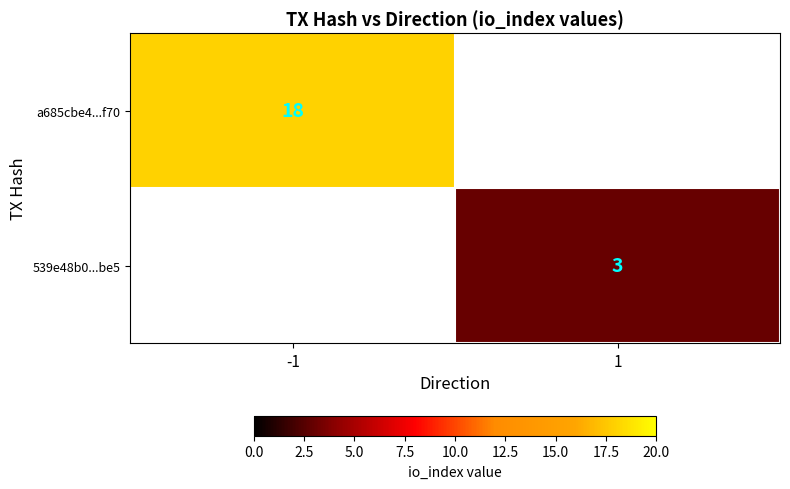

The value of a685cbe4...f70 at -1 is 24. True or false?

False